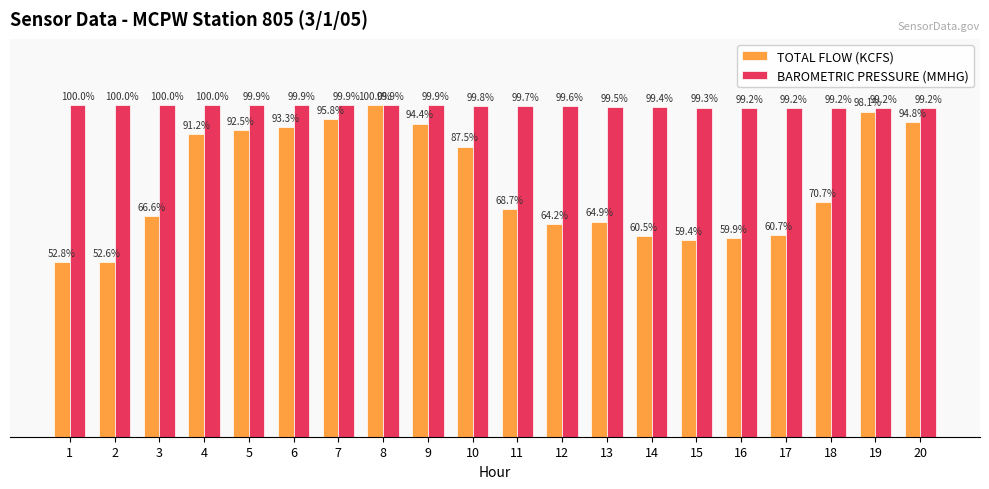

Does the chart contain any negative values?

No